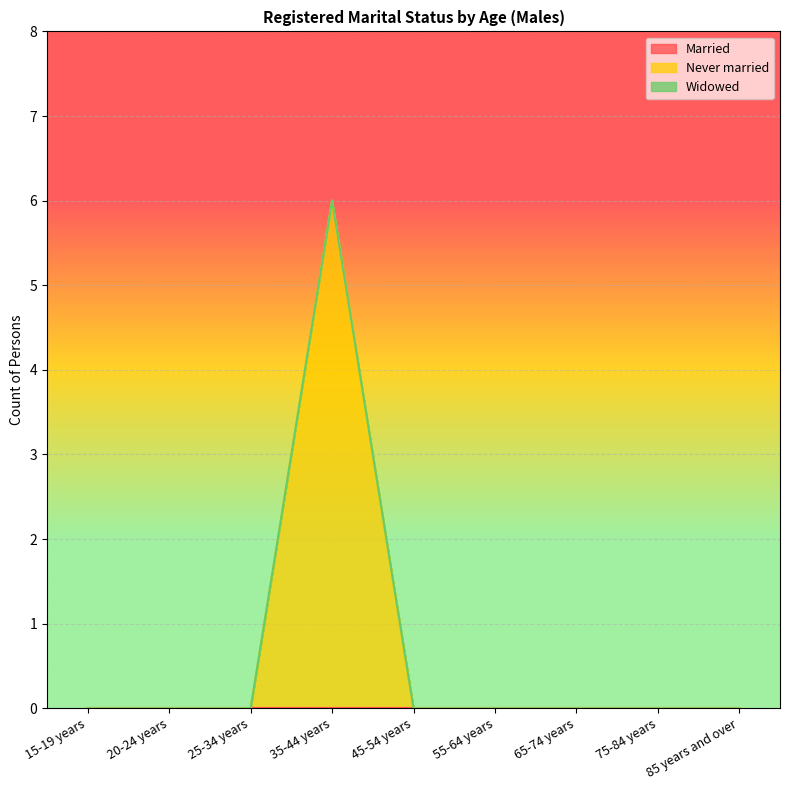

At which category does the chart reach its peak across all series?

35-44 years